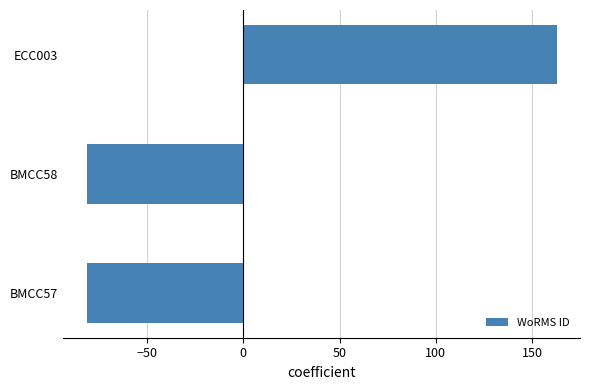

What is the minimum value shown in the chart?

-81.3